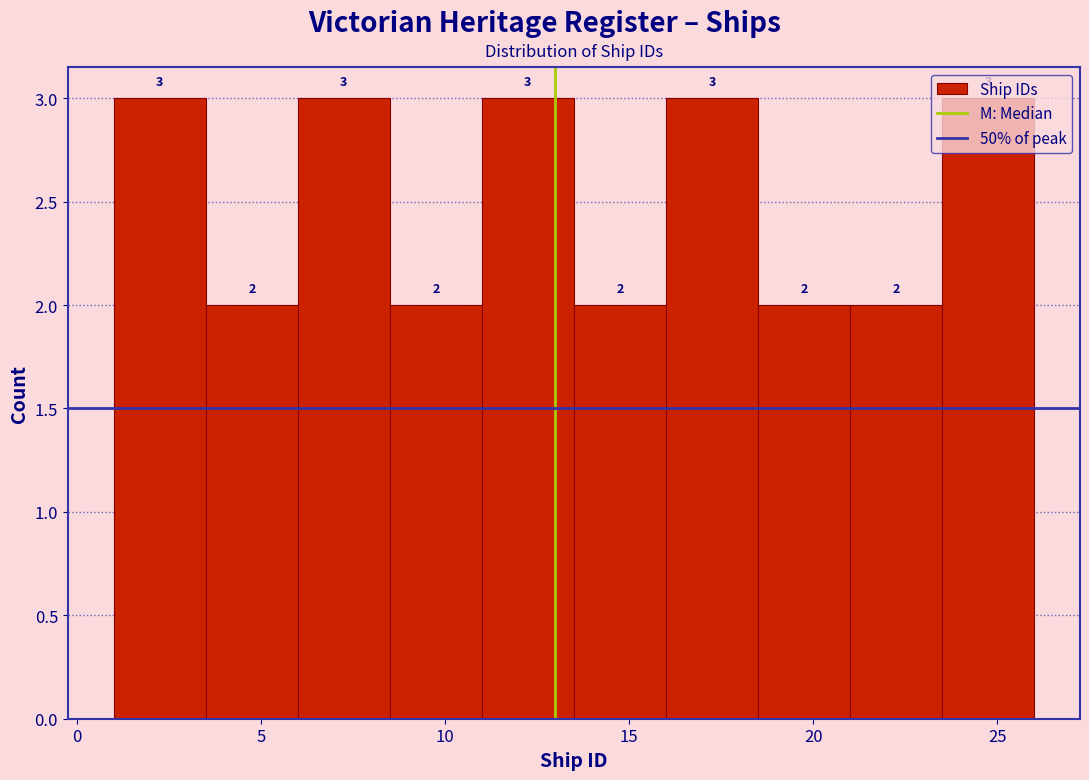

Reading left to right, transcribe this chart: for each bar, give the range it covers on the x-axis and its height.

1.0 to 3.5: 3
3.5 to 6.0: 2
6.0 to 8.5: 3
8.5 to 11.0: 2
11.0 to 13.5: 3
13.5 to 16.0: 2
16.0 to 18.5: 3
18.5 to 21.0: 2
21.0 to 23.5: 2
23.5 to 26.0: 3